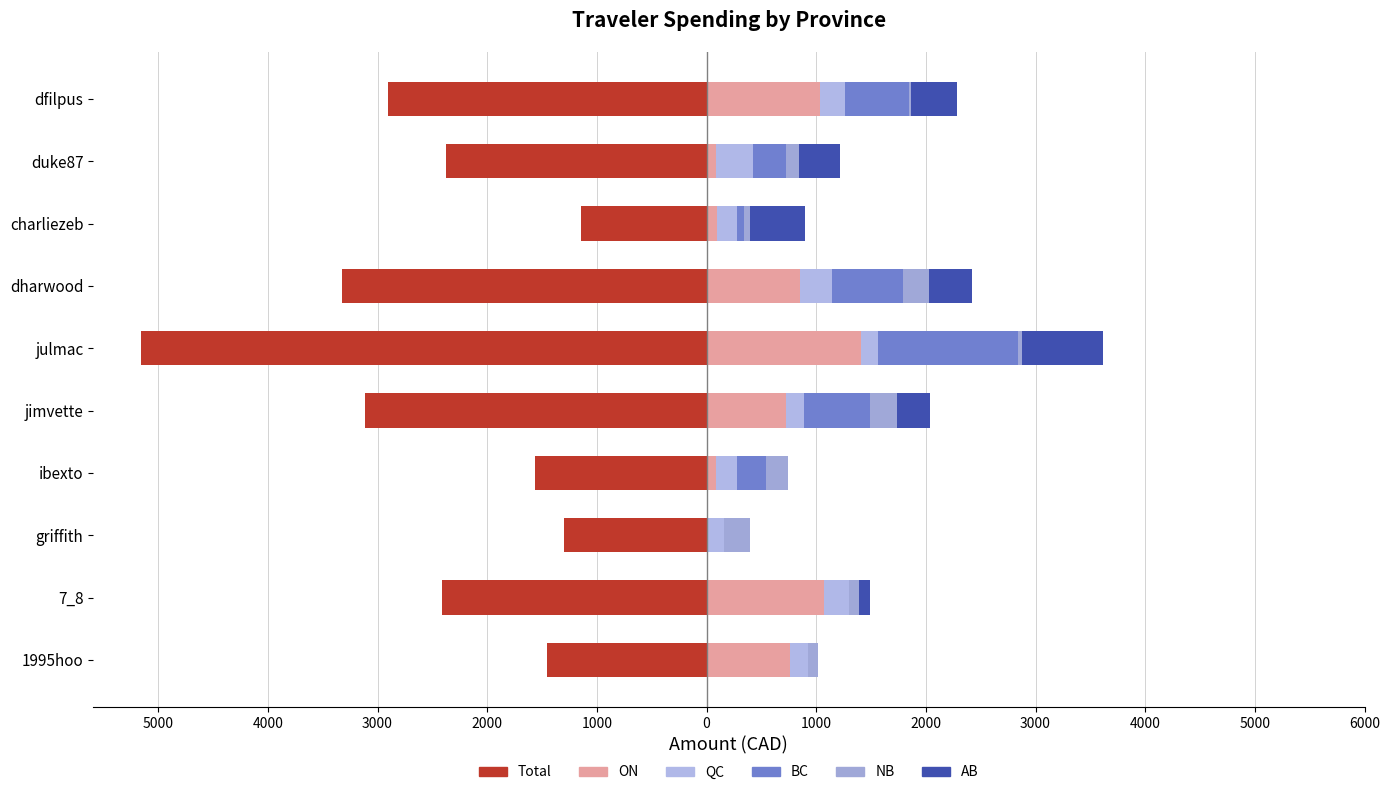

What is the approximate value of ON at ibexto?

83.0